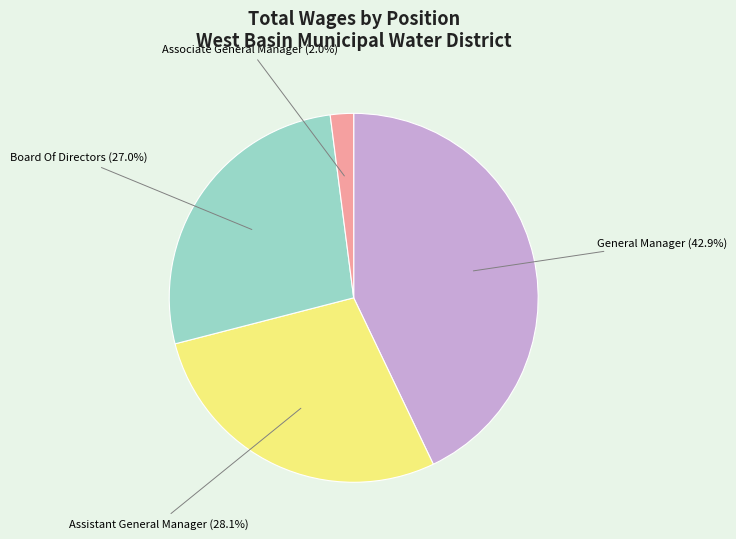

What percentage is the General Manager slice, to the nearest percent?

43%